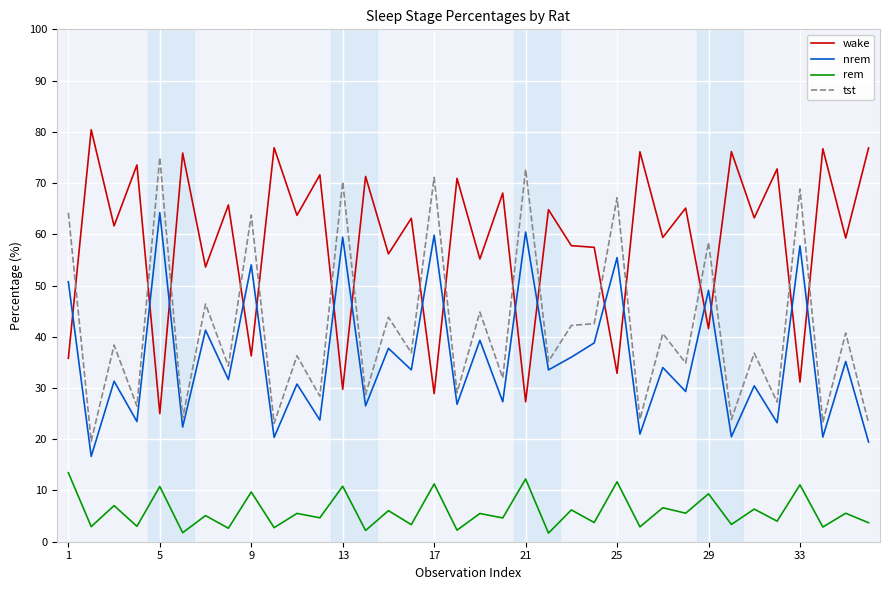

How many times do nrem and wake cross each other?

17